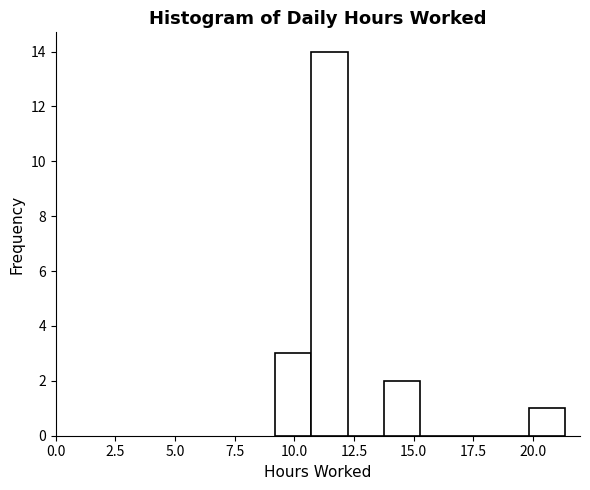

Read against the x-axis, roughly where is the centre of the tallest bar?

11.5